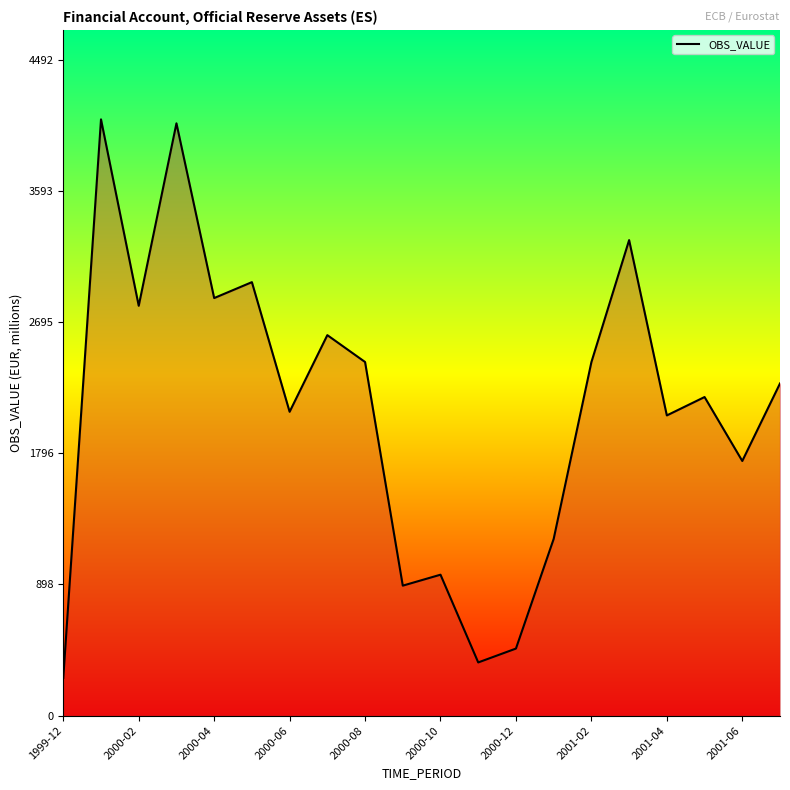

What is the greatest value displayed?

4084